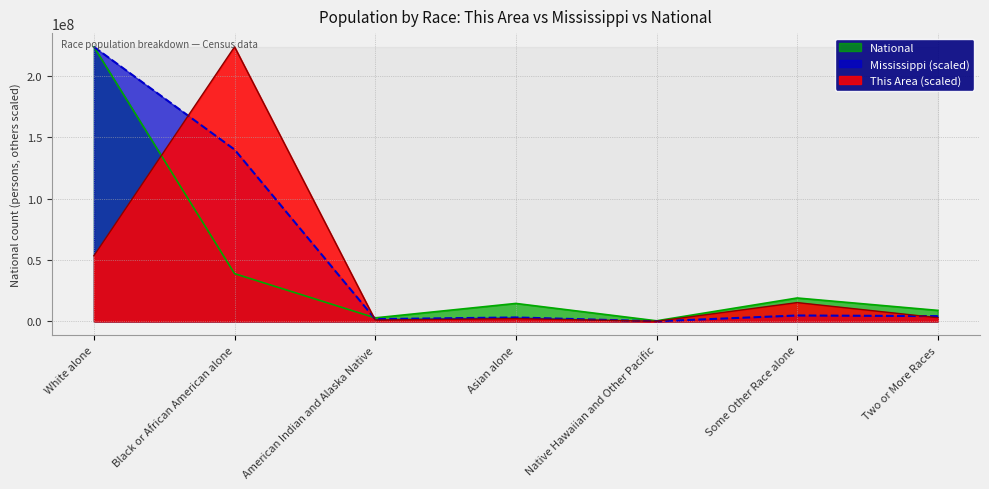

Between Some Other Race alone and Native Hawaiian and Other Pacific, which is larger?

Some Other Race alone